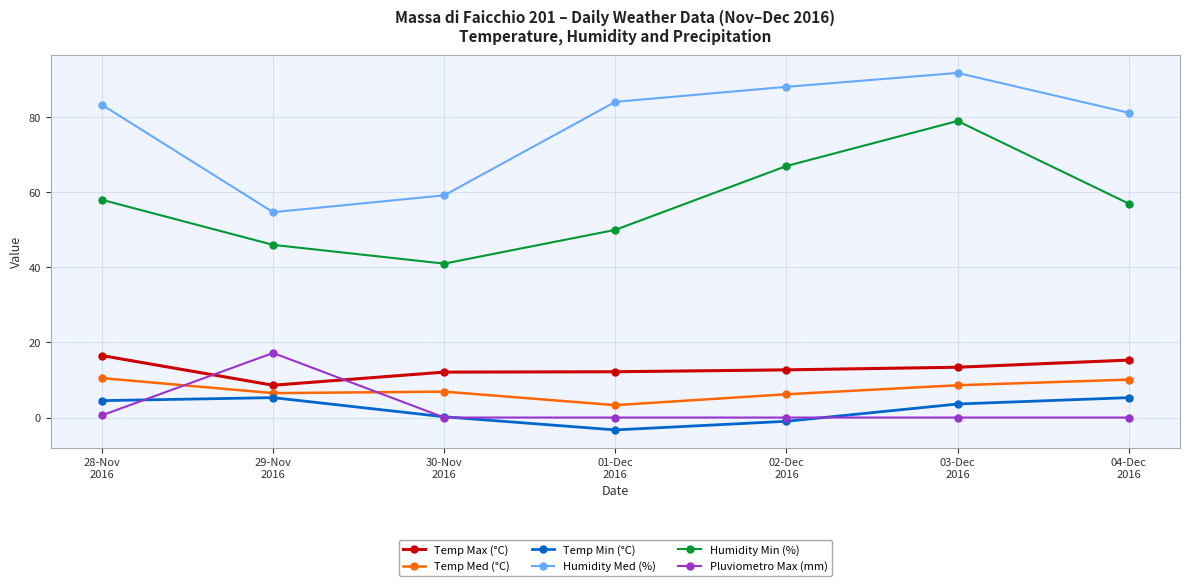

True or false: Humidity Min (%) and Temp Med (°C) intersect in this chart.

False